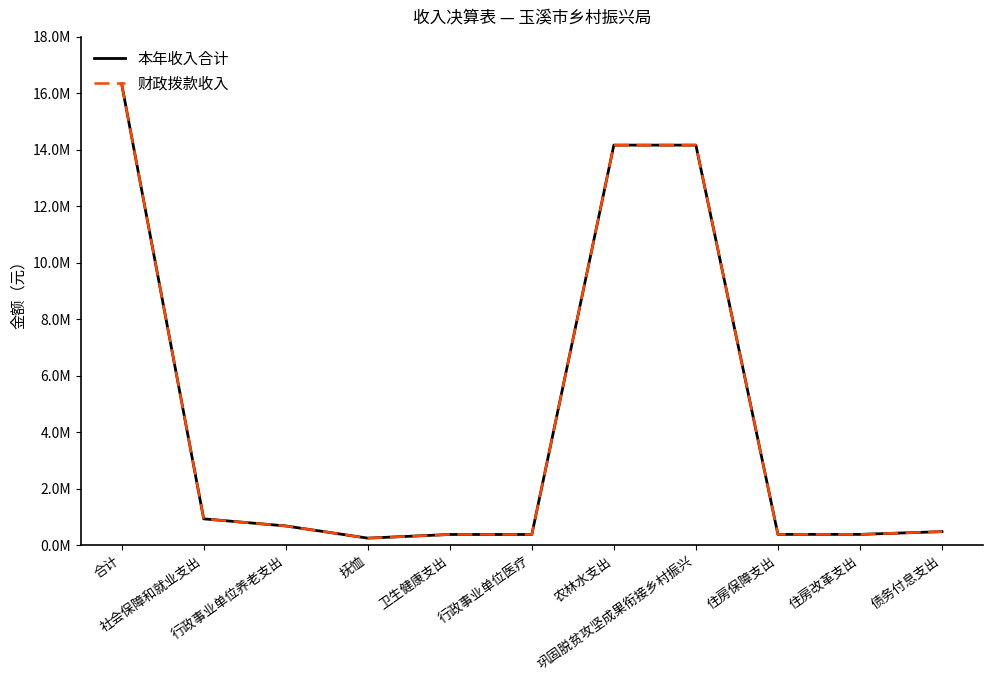

Is it true that 财政拨款收入 equals 14159316.8 at 巩固脱贫攻坚成果衔接乡村振兴?

True